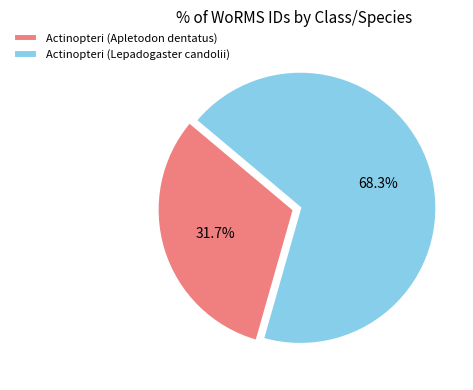

Rank the categories by value from lowest to highest.

Actinopteri (Apletodon dentatus), Actinopteri (Lepadogaster candolii)